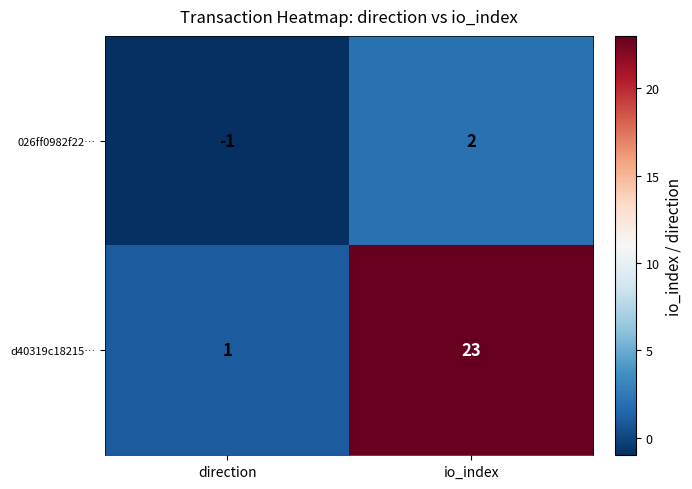

List the series in order of their peak value, highest first.

d40319c18215…, 026ff0982f22…